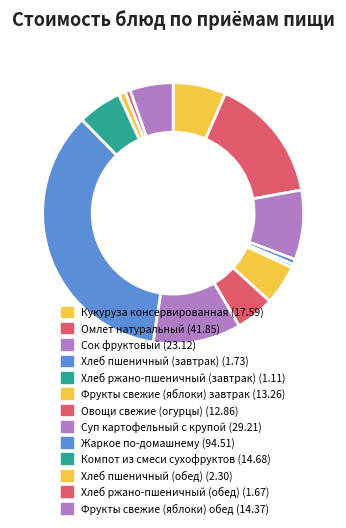

Count the number of slices in the pie.

13